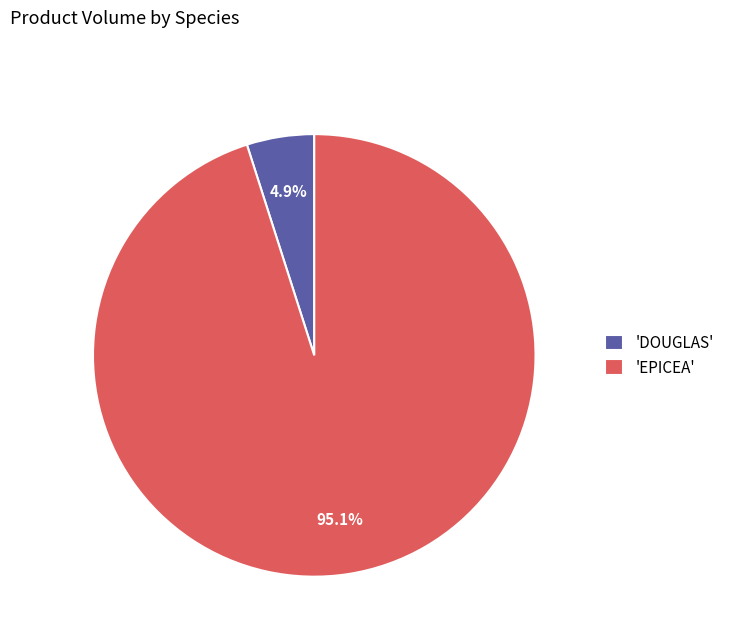

Does any single category account for the majority?

Yes